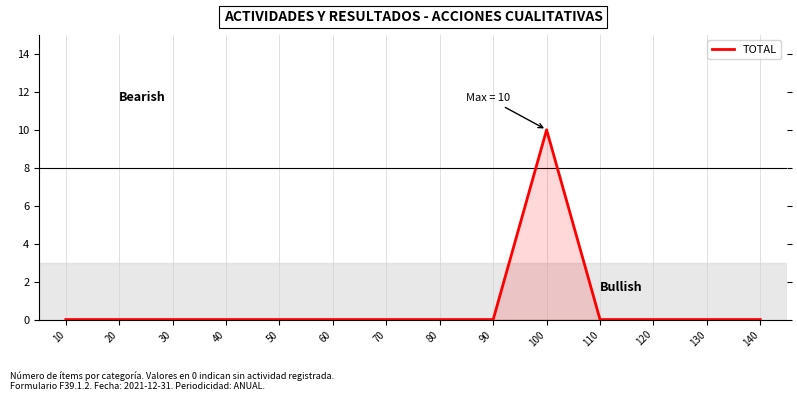

Does the chart display data point markers on the line(s)?

Yes